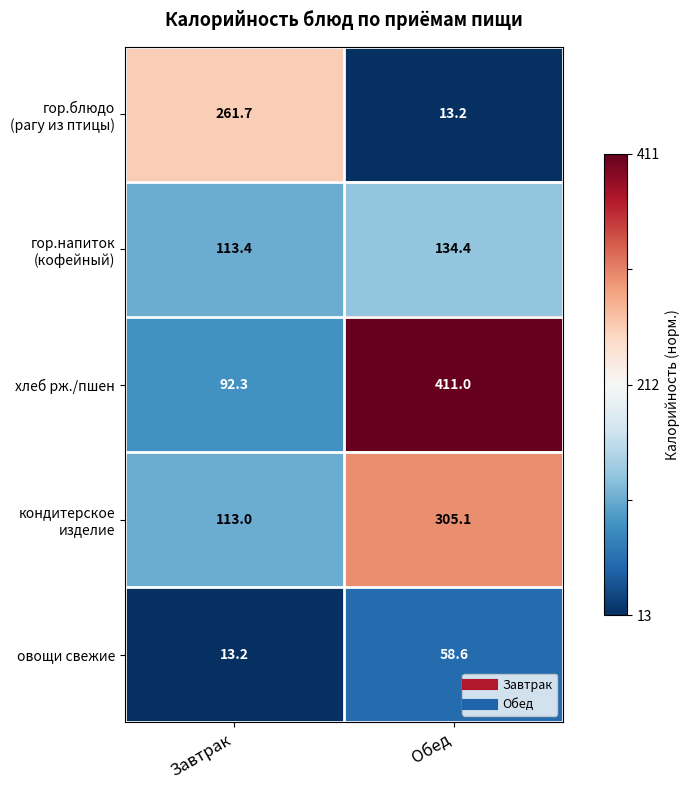

At which label is овощи свежие closest to 35?

Завтрак